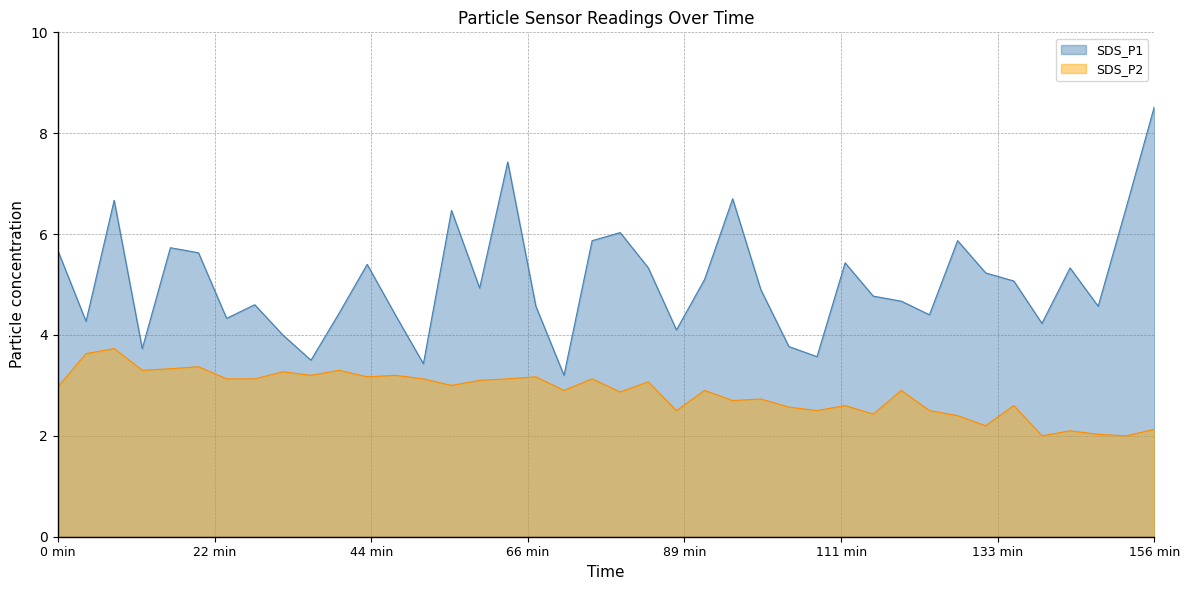

True or false: SDS_P1 and SDS_P2 intersect in this chart.

False